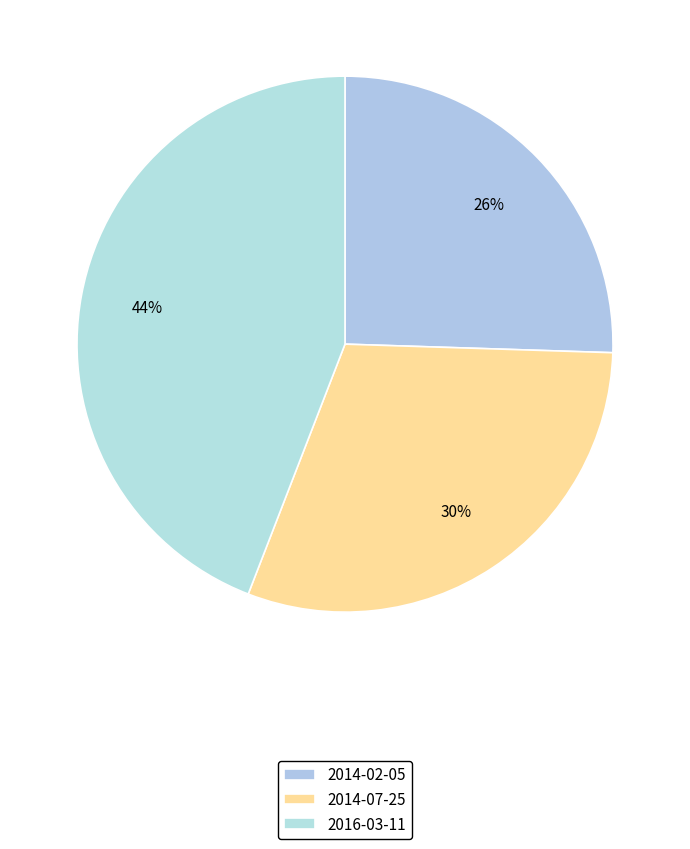

Does any single category account for the majority?

No